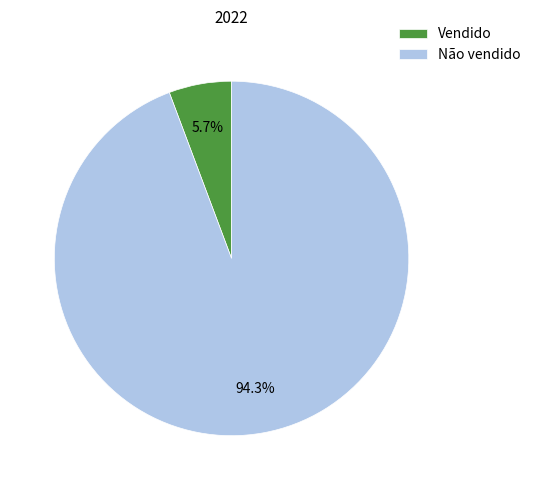

The Vendido slice represents 19% of the pie. True or false?

False